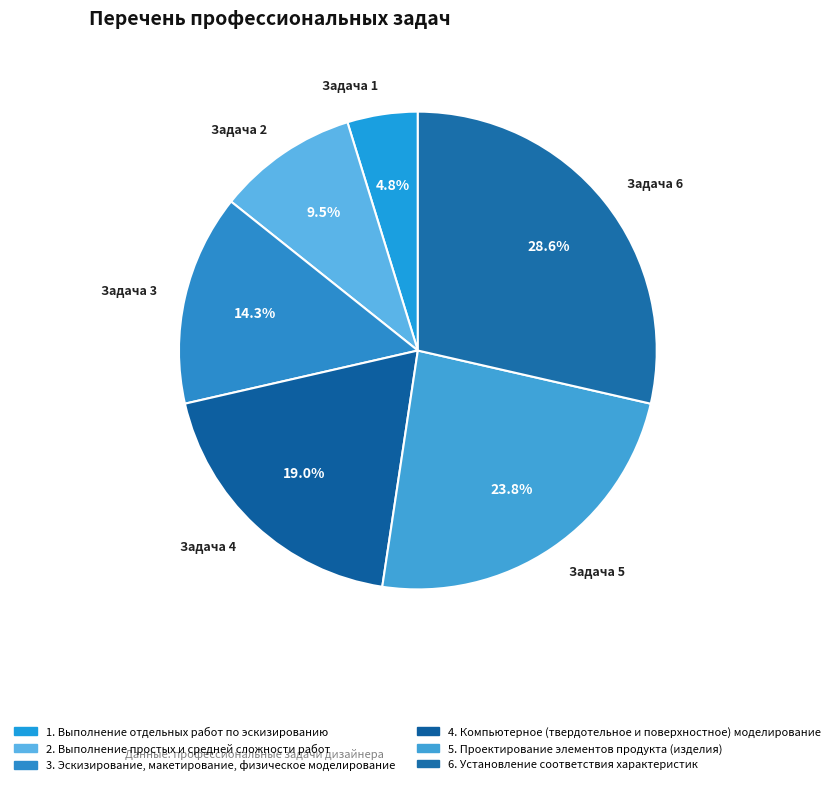

How many slices are in this pie chart?

6